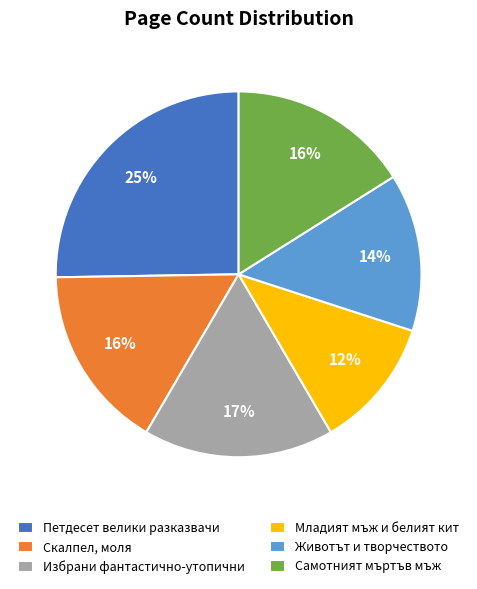

Is the sum of Животът и творчеството and Скалпел, моля greater than half?

No